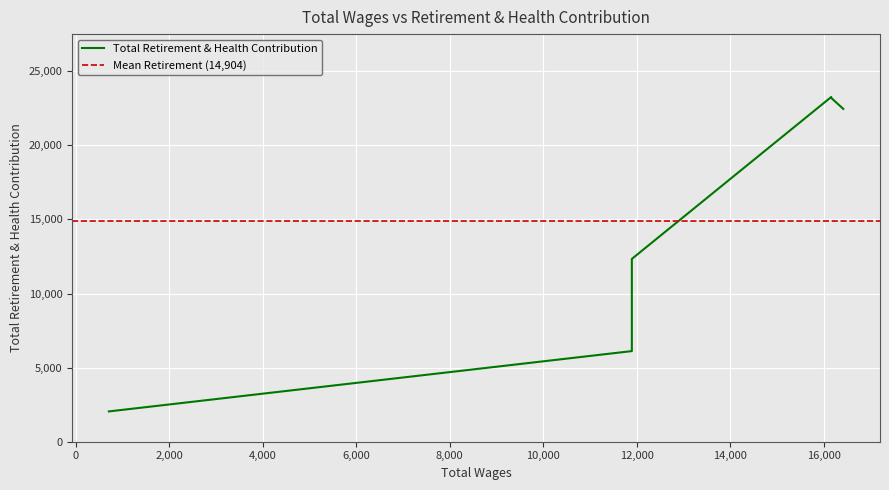

True or false: the data shows 6114 at 11896.

True